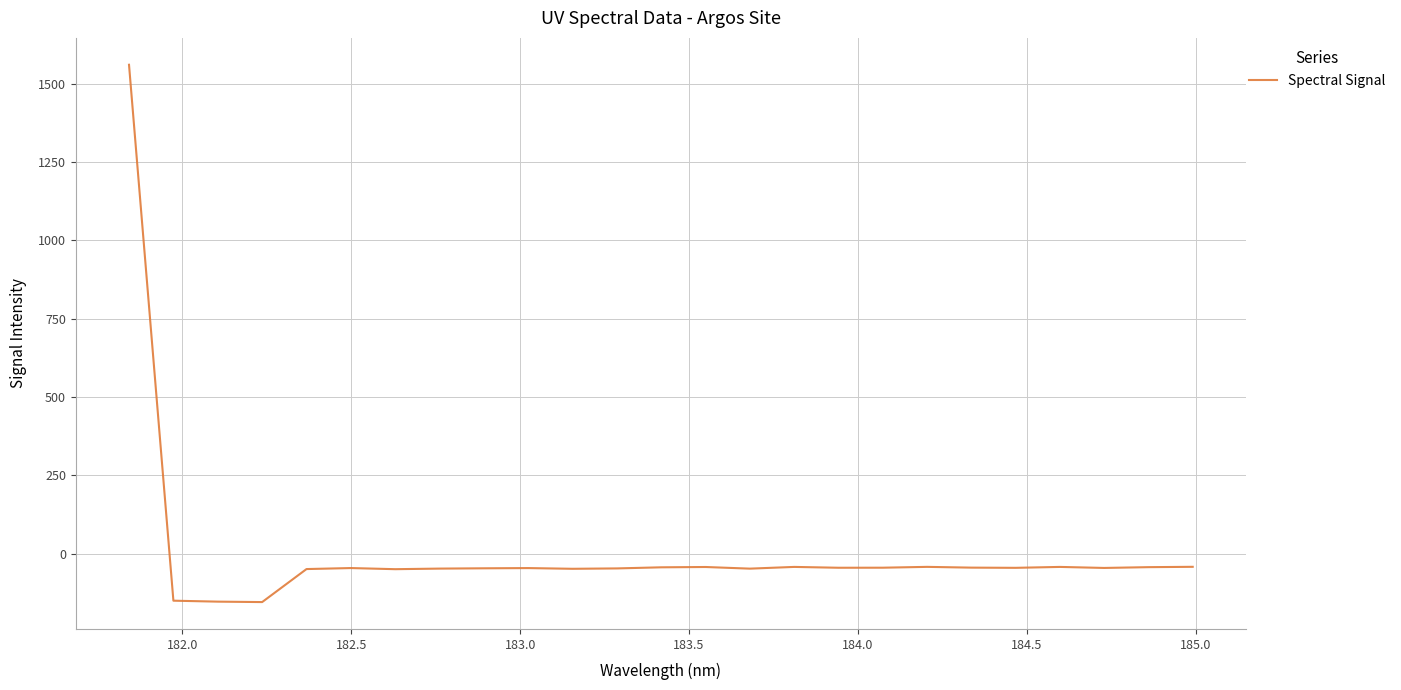

What is the difference between the maximum and minimum values?

1714.6